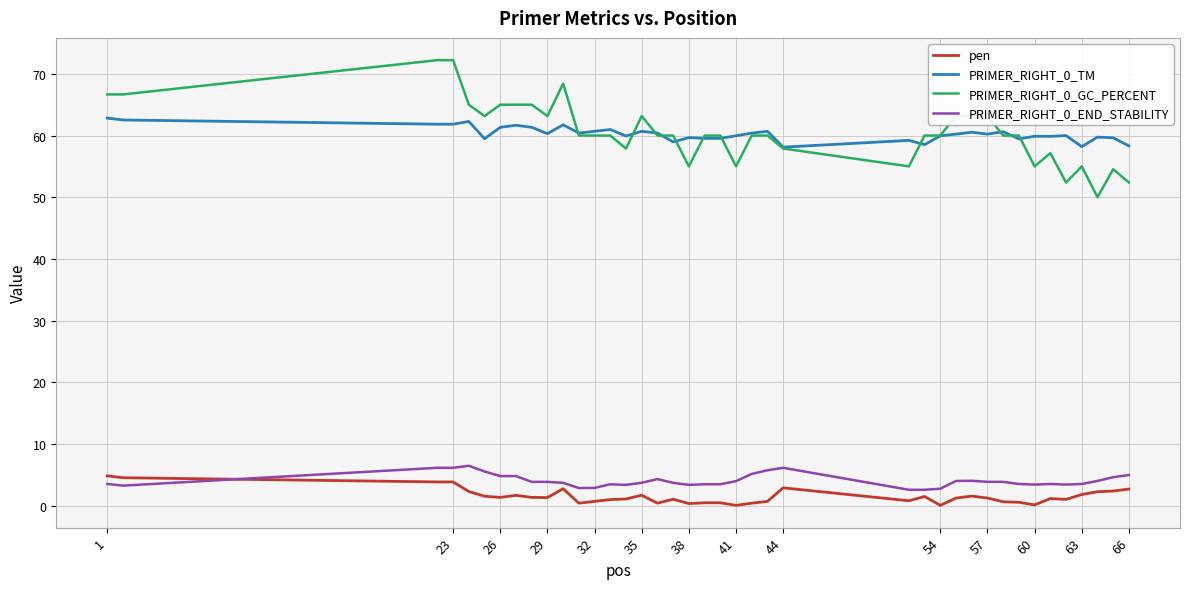

What is the highest value of the PRIMER_RIGHT_0_TM series?

62.8